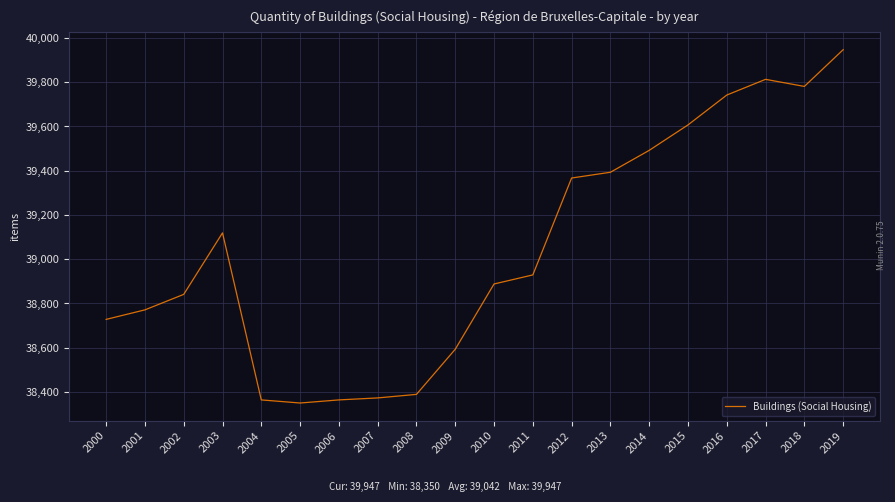

What is the average value?

39043